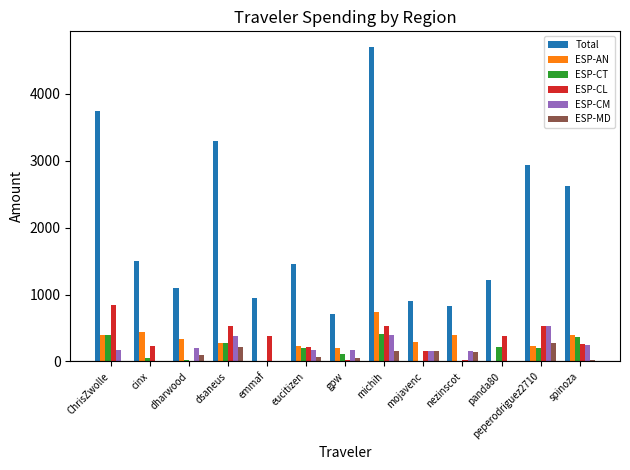

Is it true that ESP-CL equals 844.8 at ChrisZwolle?

True